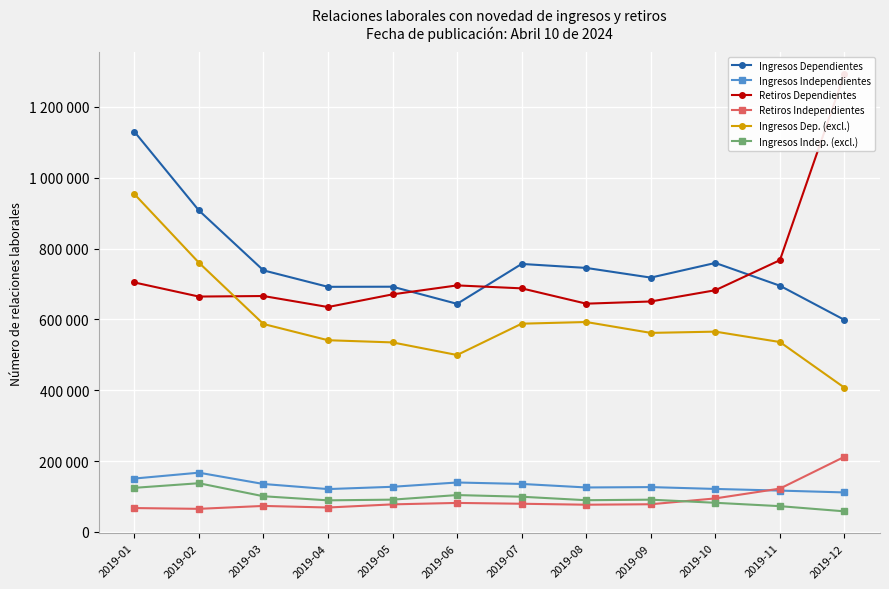

What is the sum of the Ingresos Independientes values at 2019-08 and 2019-07?

260909